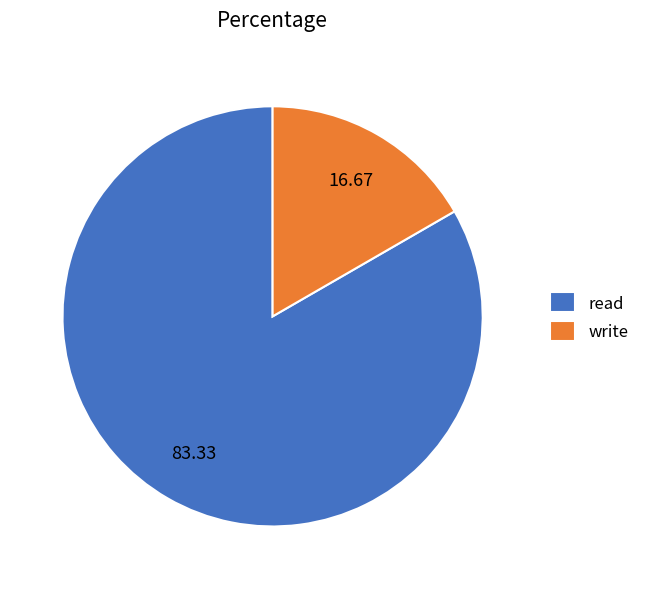

Do read and write together represent more than half of the pie?

Yes